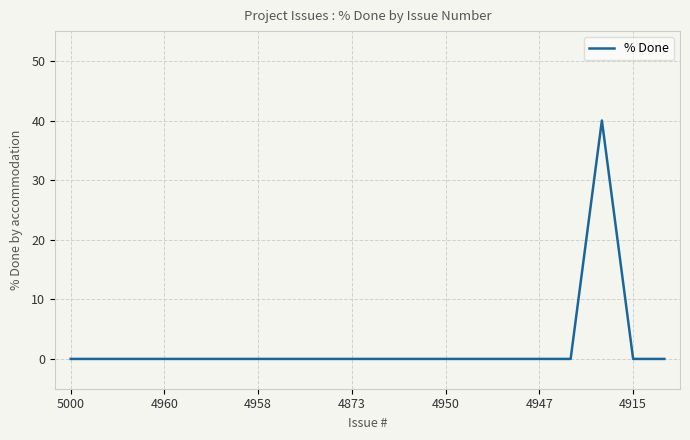

What is the average value?

2